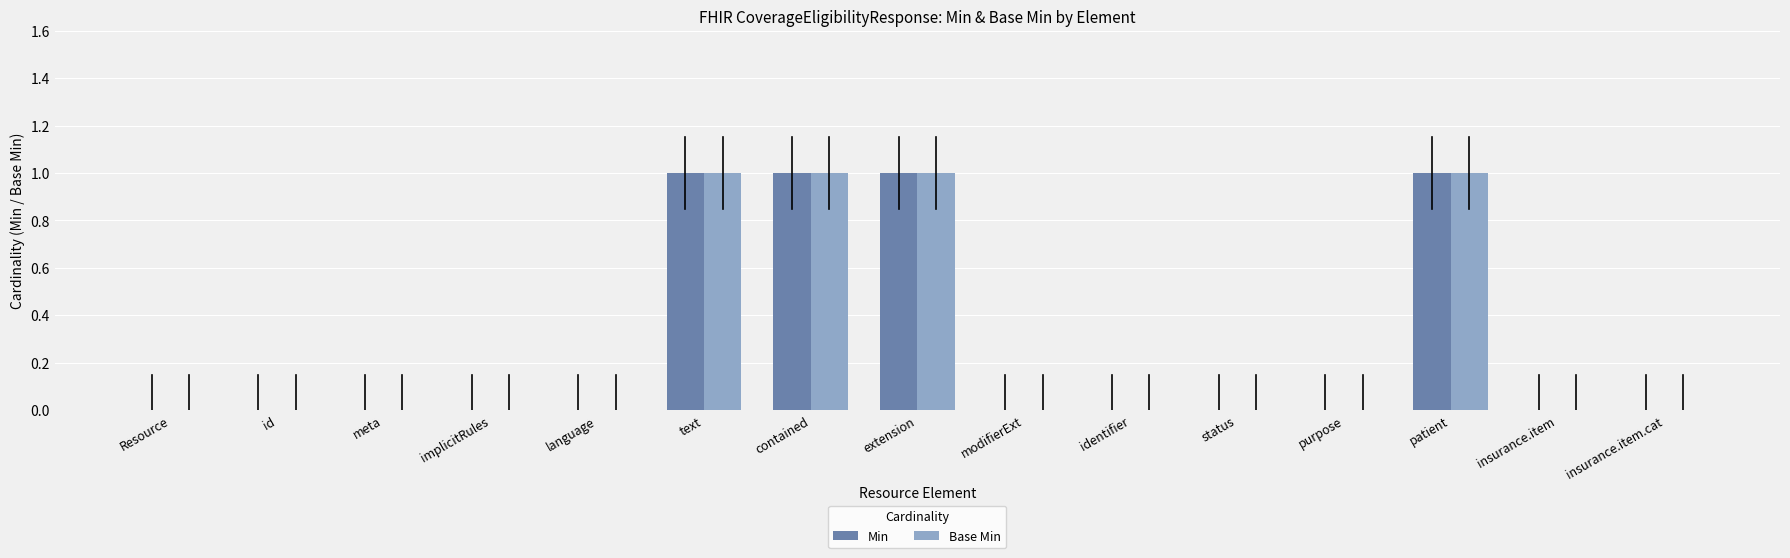

Are the bars horizontal?

No